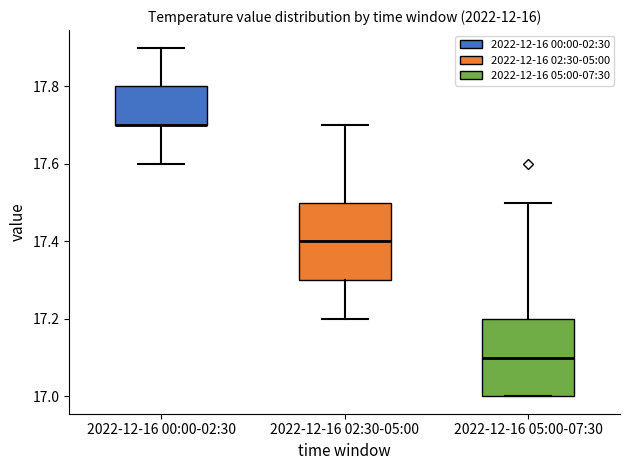

Where is the upper edge of the box for 2022-12-16 00:00-02:30 on the y-axis? The values are not printed on the chart, so give them approximately, as read against the axis.

17.8